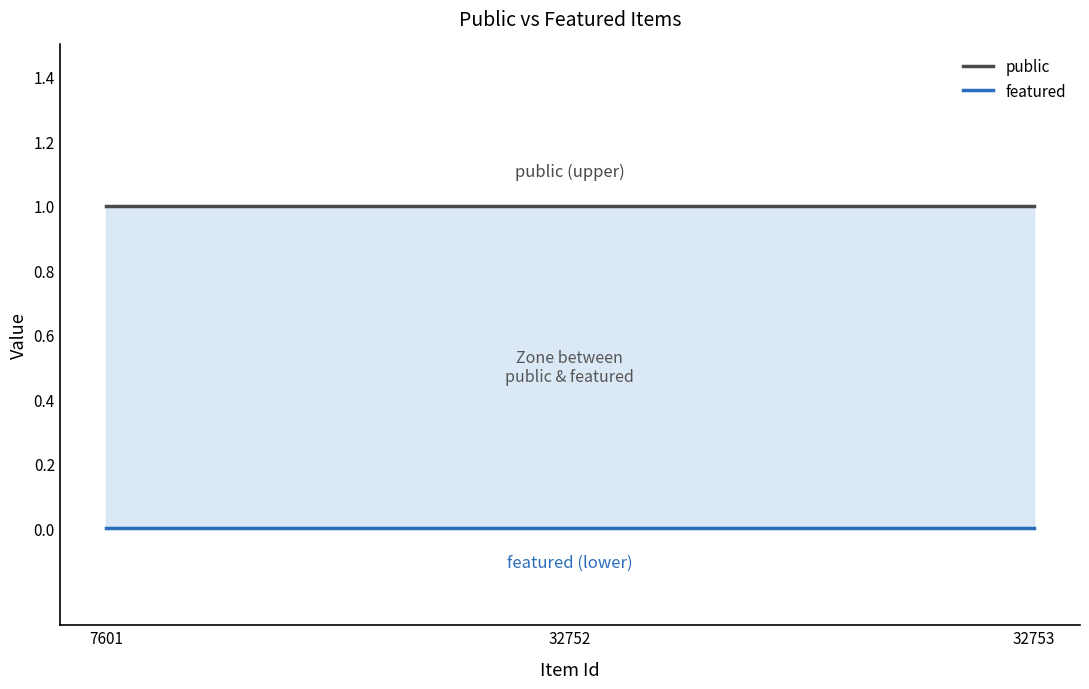

What are all the series names shown in the legend?

public, featured